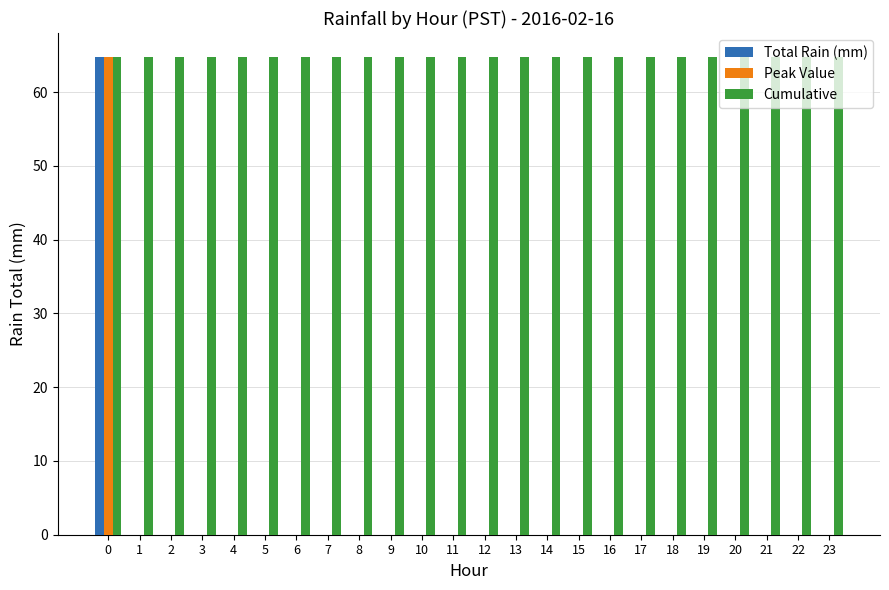

What are all the series names shown in the legend?

Total Rain (mm), Peak Value, Cumulative